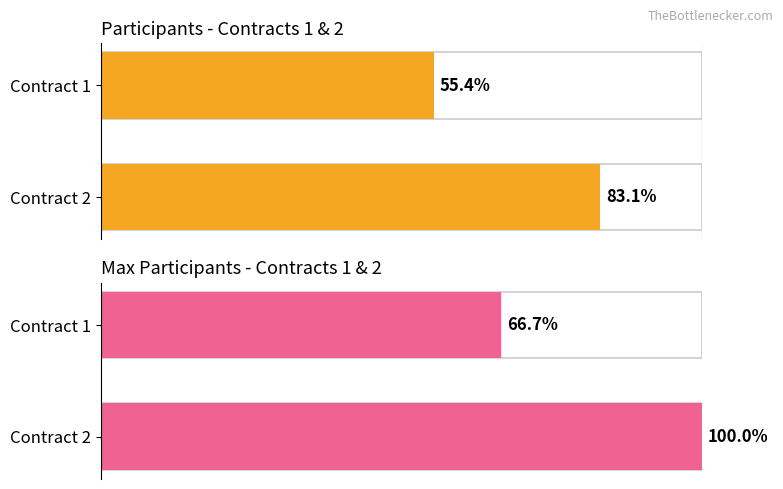

What is the sum of all Maximum utilization values?

166.7